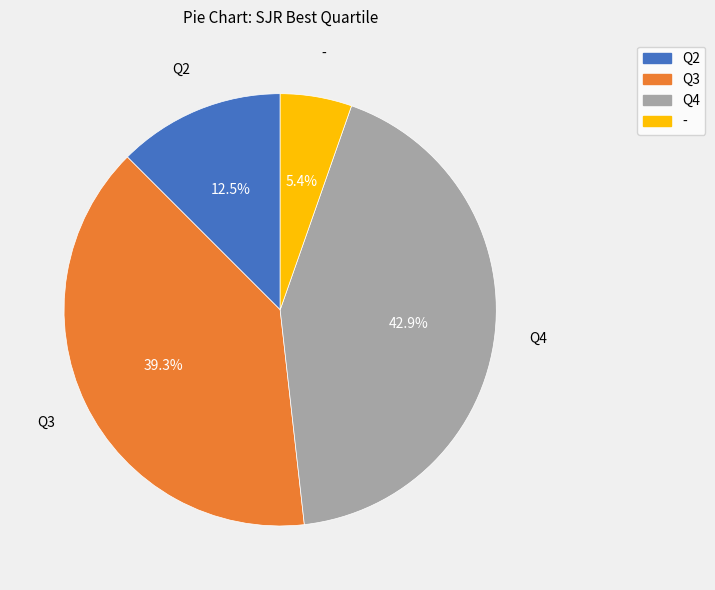

Is the sum of Q3 and Q2 greater than half?

Yes